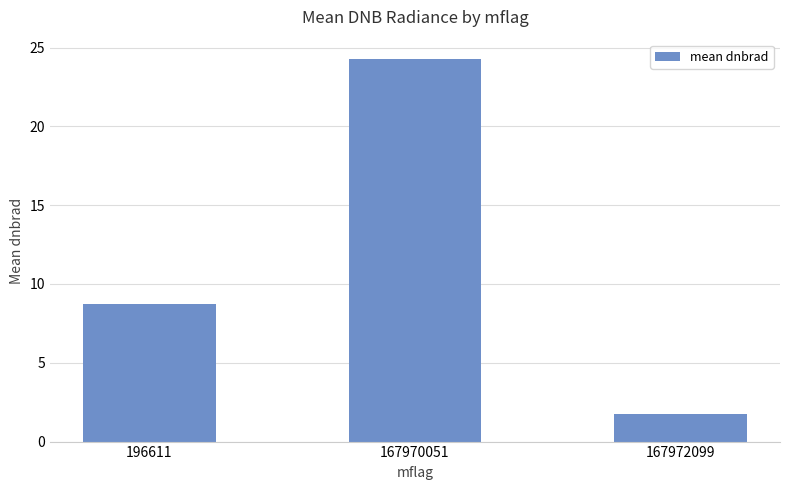

How many series are shown in this chart?

1